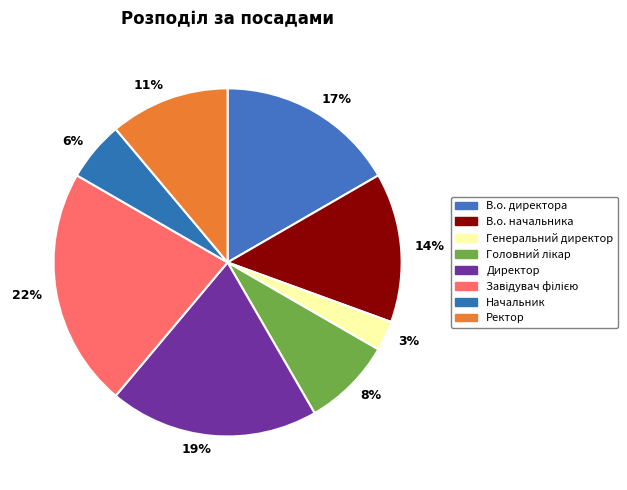

Combined, do 22% and 19% account for over 50%?

No